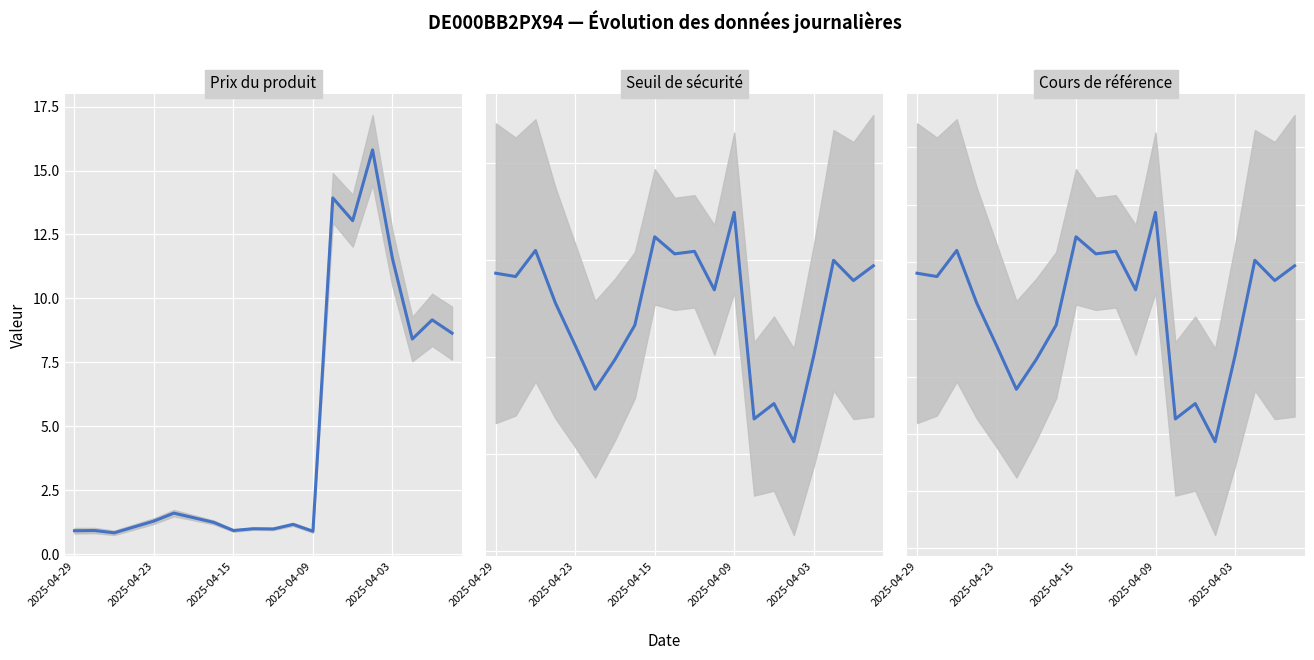

True or false: Cours de référence has a value of 156.9 at 13.

False